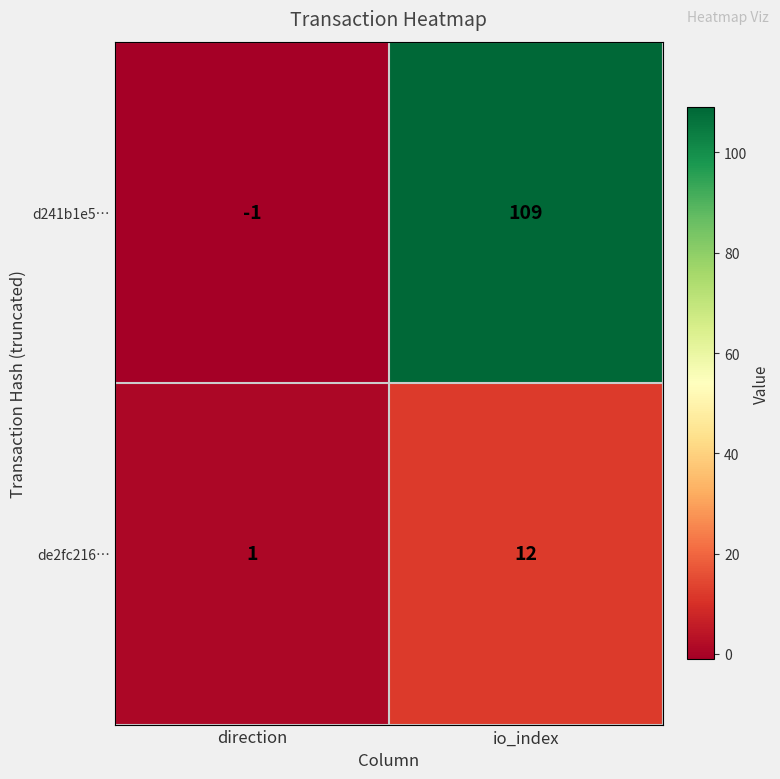

At how many categories does at least one series exceed 64?

1